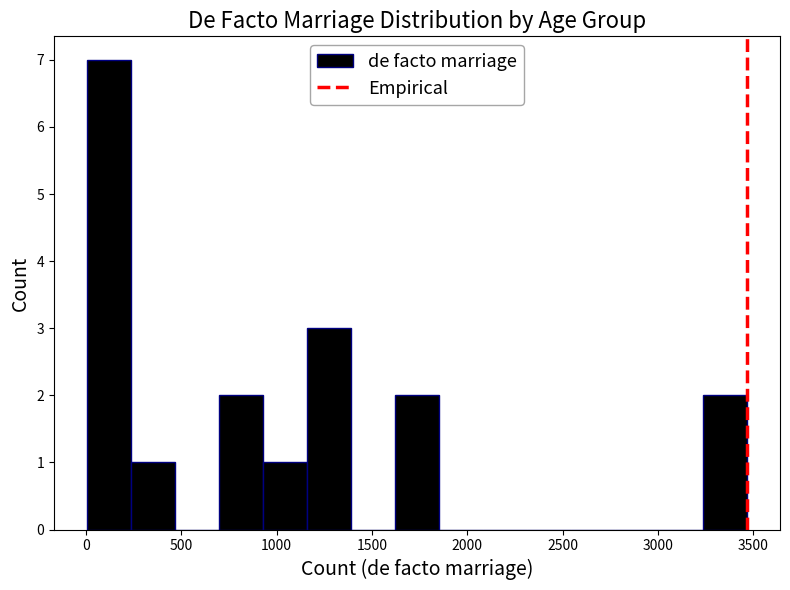

Reading left to right, transcribe this chart: for each bar, give the range it covers on the x-axis and its height. Neither the bar edges nor the heights are printed on the chart, so give them approximately, as read against the axes.

0 to 250: 7
250 to 450: 1
450 to 700: 0
700 to 950: 2
950 to 1150: 1
1150 to 1400: 3
1400 to 1600: 0
1600 to 1850: 2
1850 to 2100: 0
2100 to 2300: 0
2300 to 2550: 0
2550 to 2800: 0
2800 to 3000: 0
3000 to 3250: 0
3250 to 3450: 2